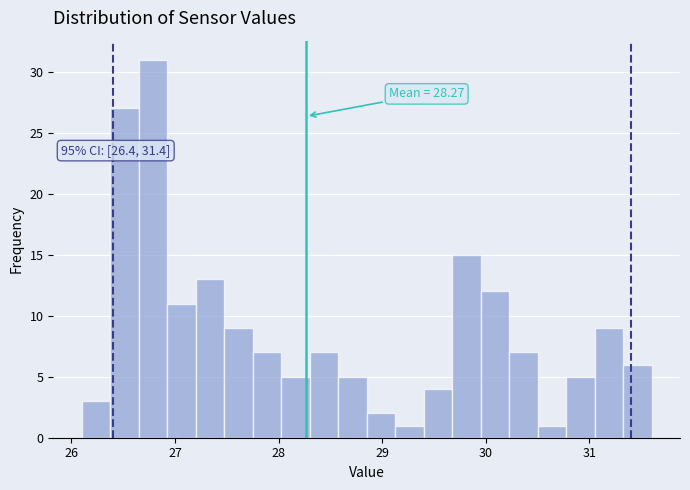

Read against the x-axis, roughly where is the centre of the tallest bar?

26.8